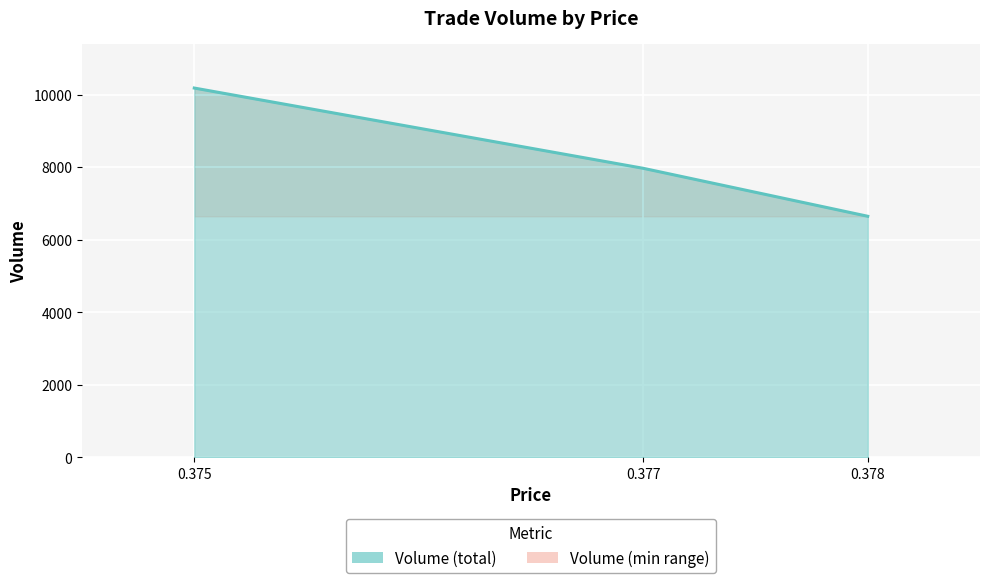

Count the number of data series in this chart.

1